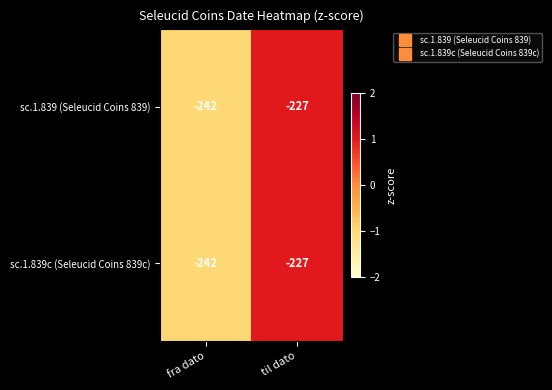

What is the minimum value for sc.1.839c (Seleucid Coins 839c)?

-242